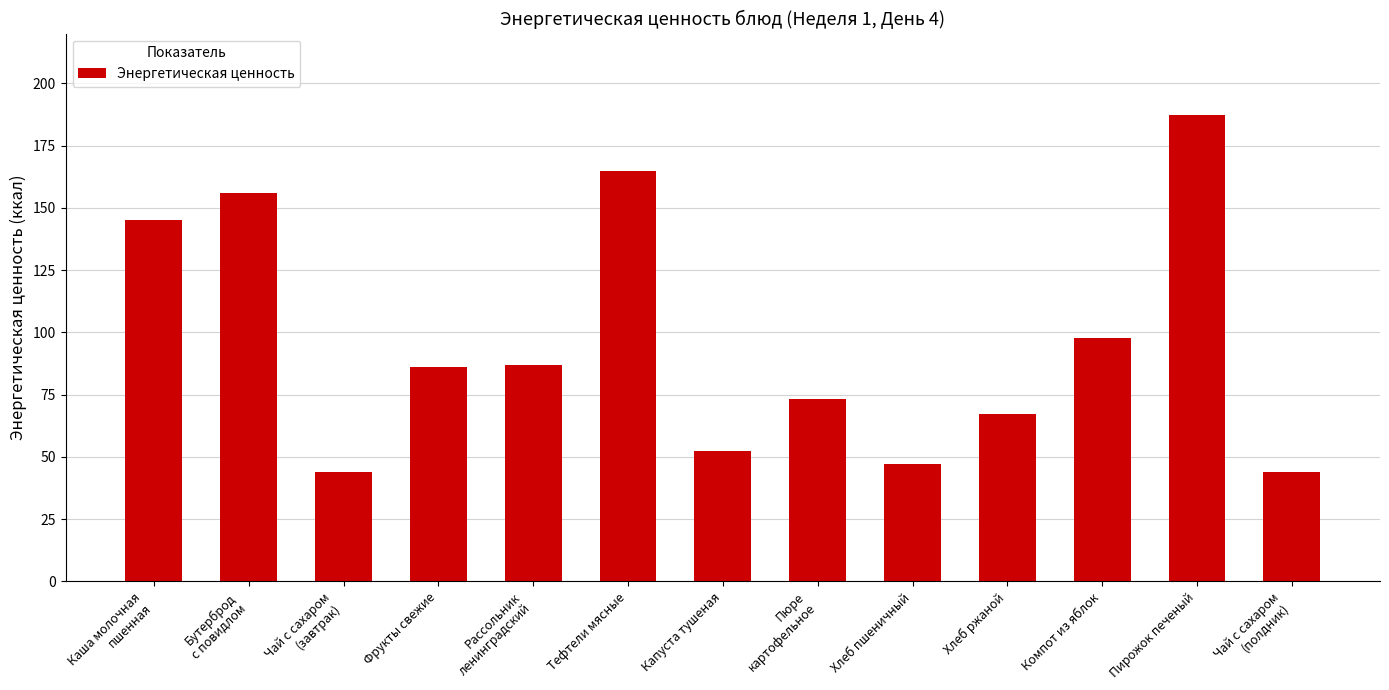

Reading left to right, list all the values displayed in this chart.

145.0	156.0	44.0	86.0	86.9	165.0	52.6	73.2	47.0	67.2	97.6	187.2	44.0